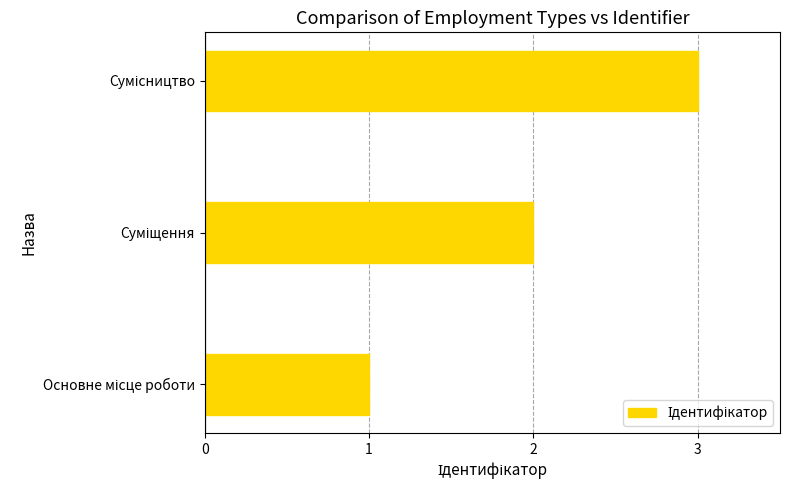

What is the sum of all values?

6